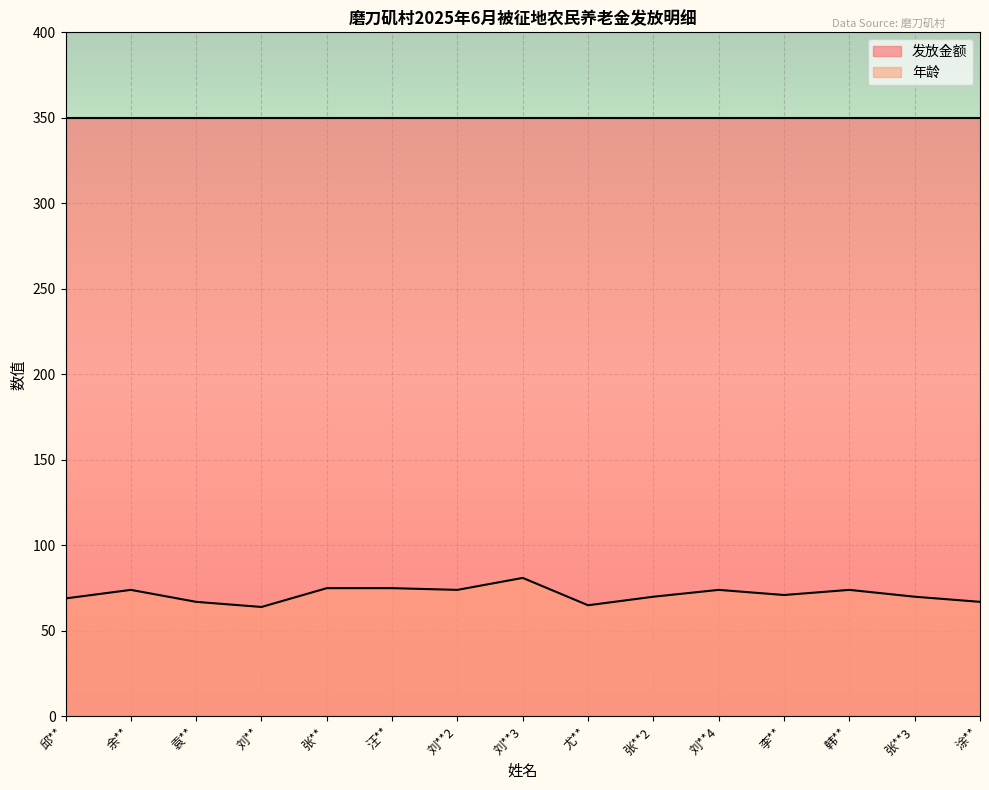

Which category has the highest value across all series?

刘**3